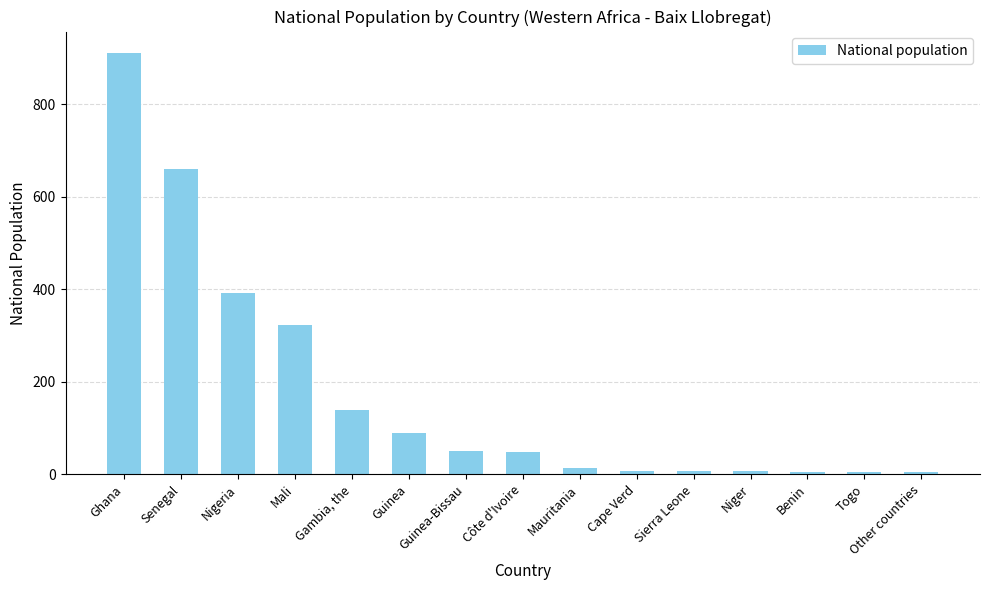

What is the difference between the second highest and minimum values?

655